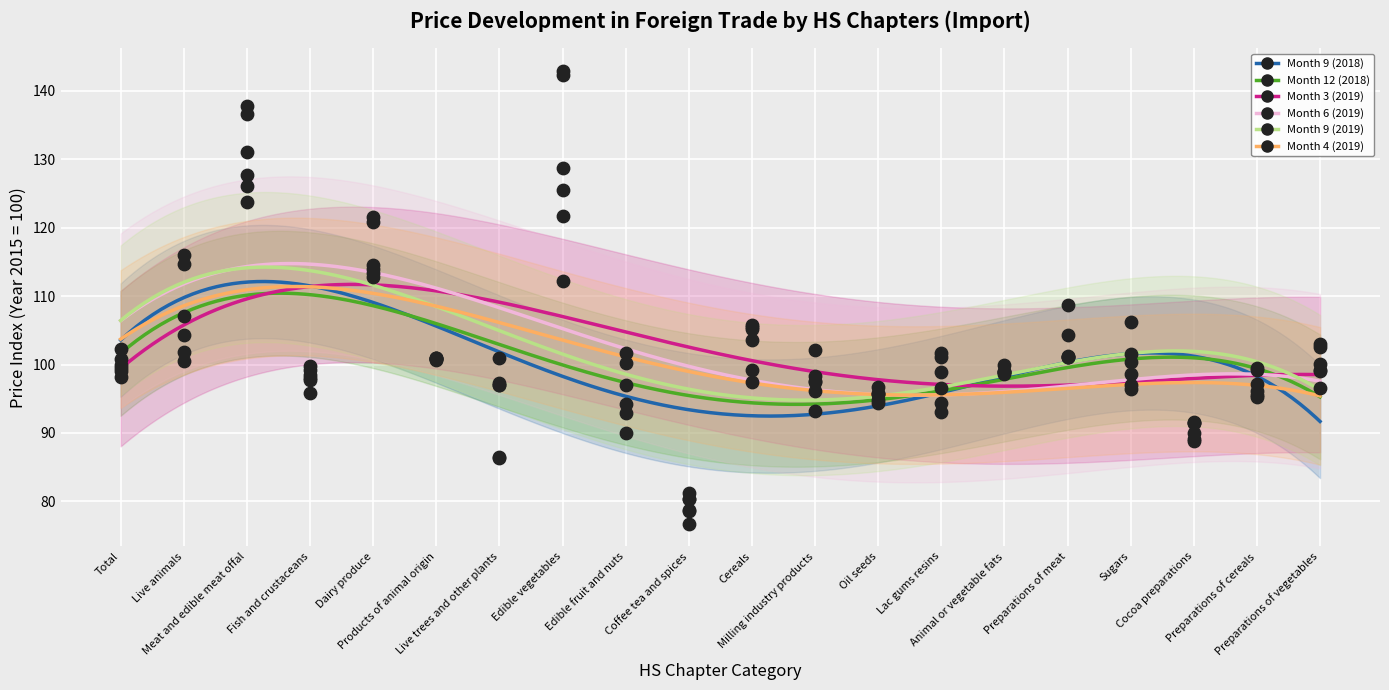

What are all the series names shown in the legend?

Month 9 (2018), Month 12 (2018), Month 3 (2019), Month 6 (2019), Month 9 (2019), Month 4 (2019)